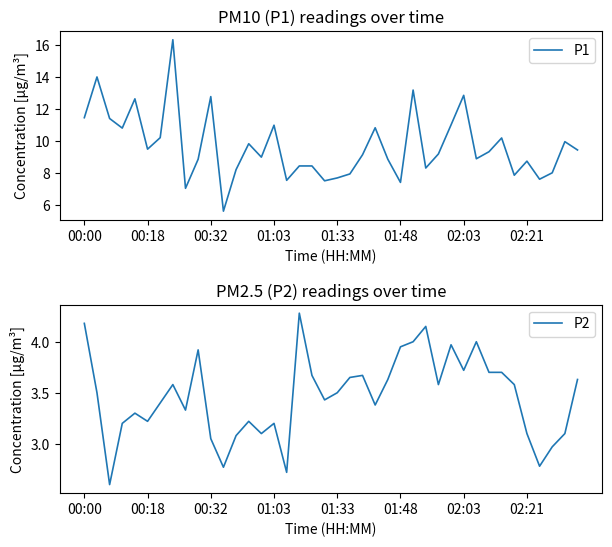

What is the approximate value of P1 at 13?

9.8